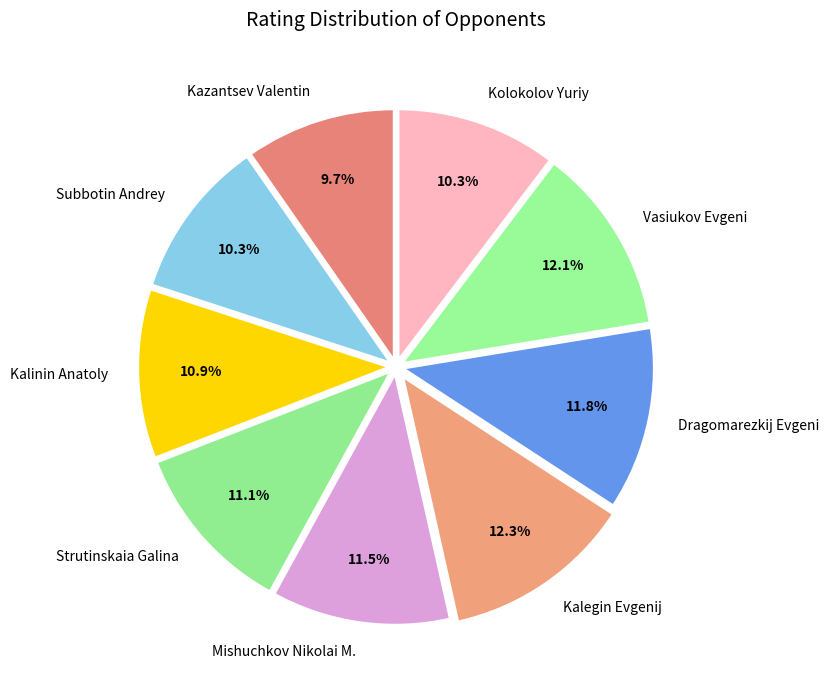

Is there a majority slice in this chart?

No